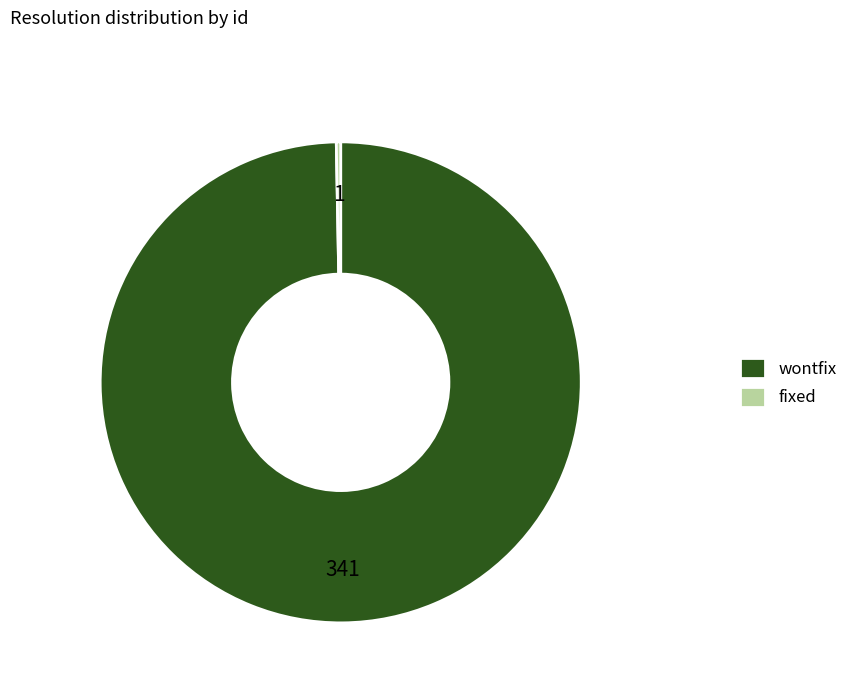

Is it true that wontfix is 1% of the pie?

False